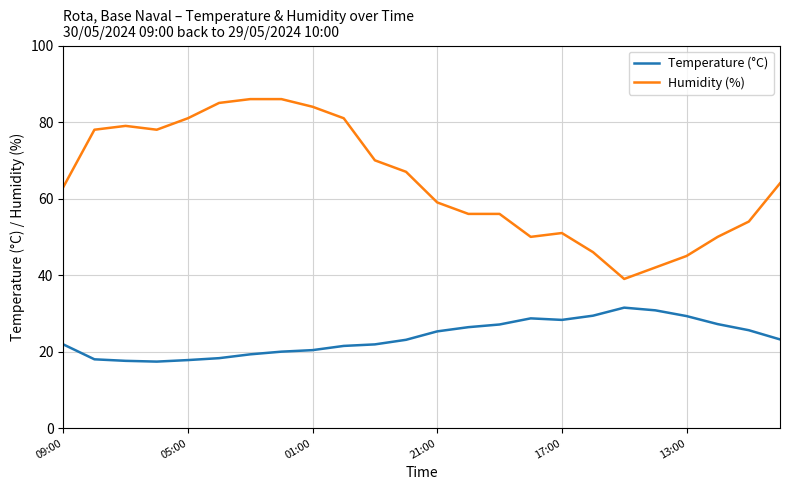

What is the difference between the maximum and minimum values in the Temperature (°C) series?

14.1